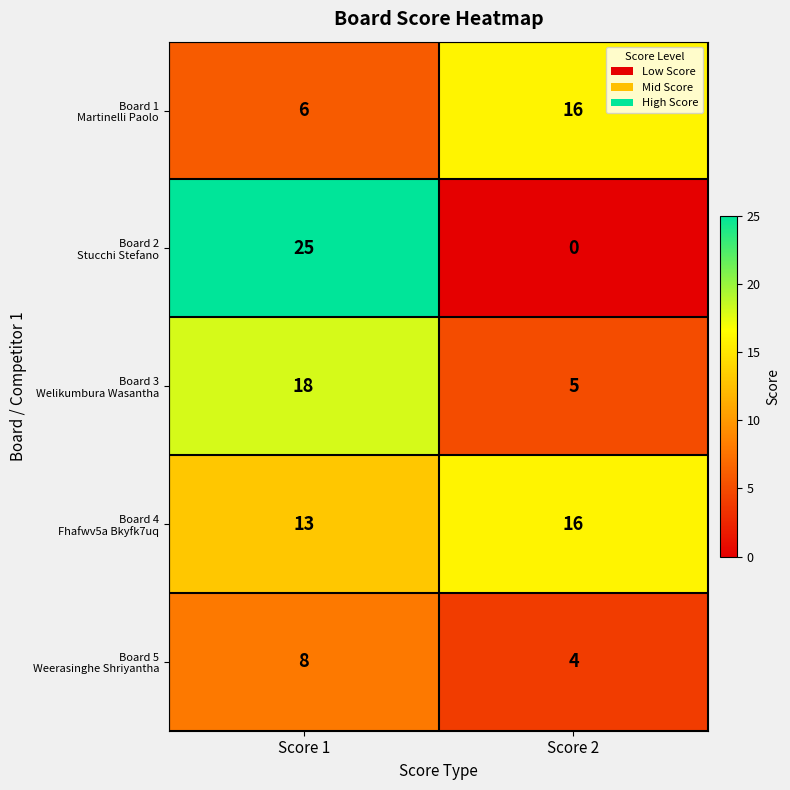

Which label corresponds to the largest value in the chart?

Score 1